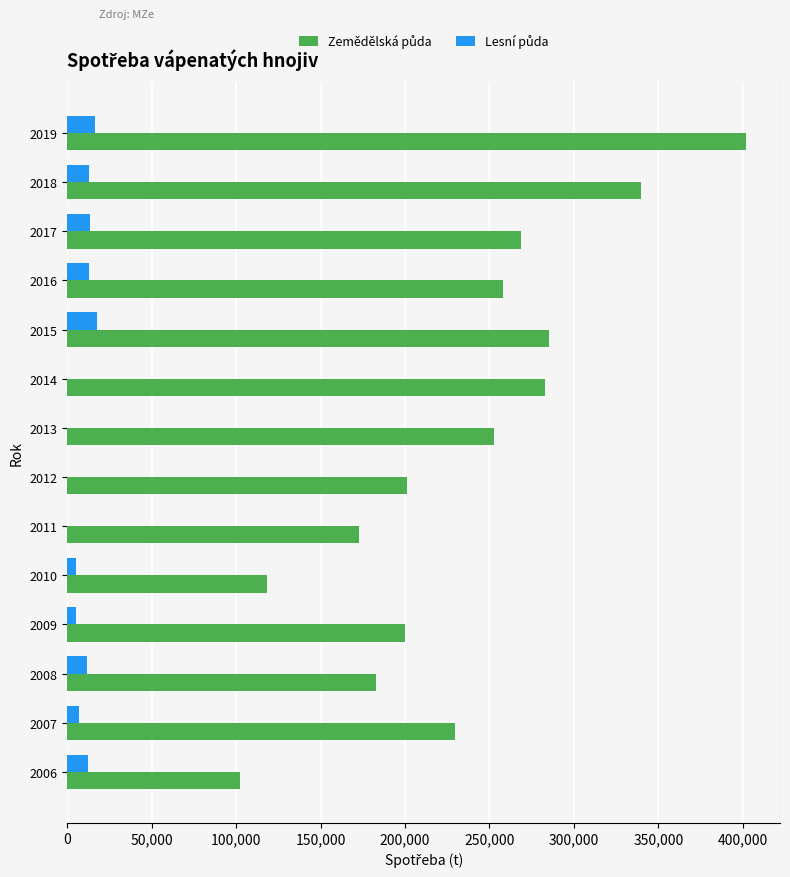

What is the greatest value displayed?

402000